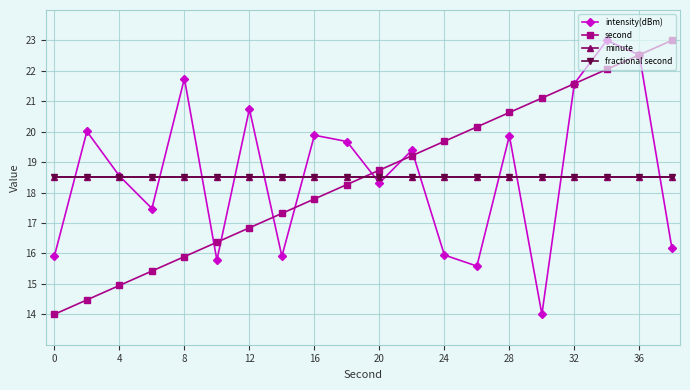

Does the chart have visible grid lines?

Yes